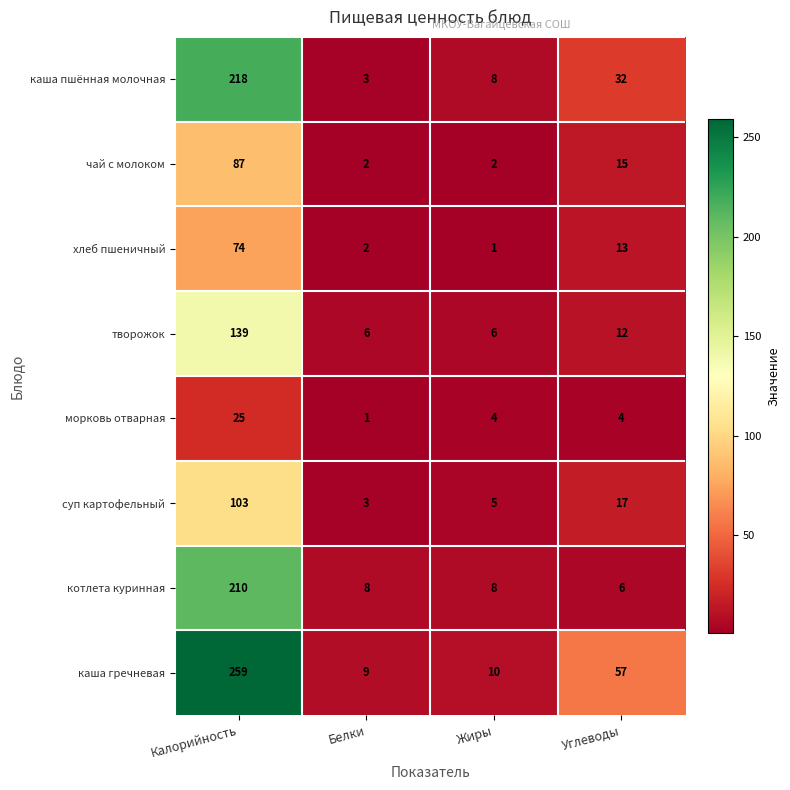

True or false: чай с молоком has a value of 87 at Калорийность.

True